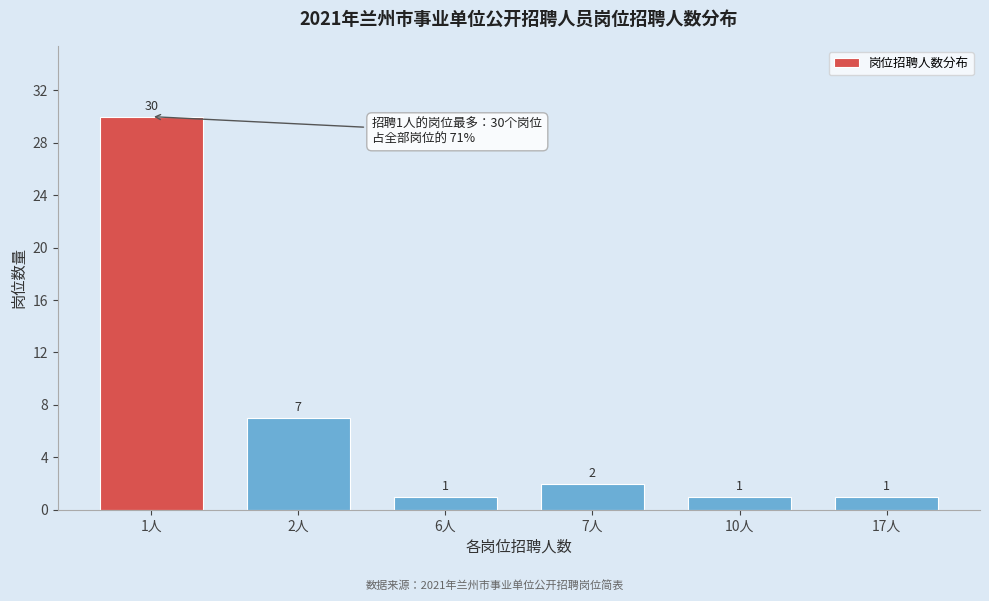

Reading left to right, list all the values displayed in this chart.

1人=30	2人=7	6人=1	7人=2	10人=1	17人=1